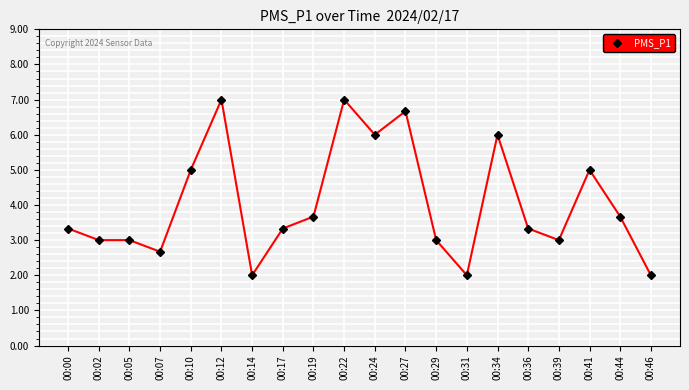

What is the smallest value displayed?

2.0